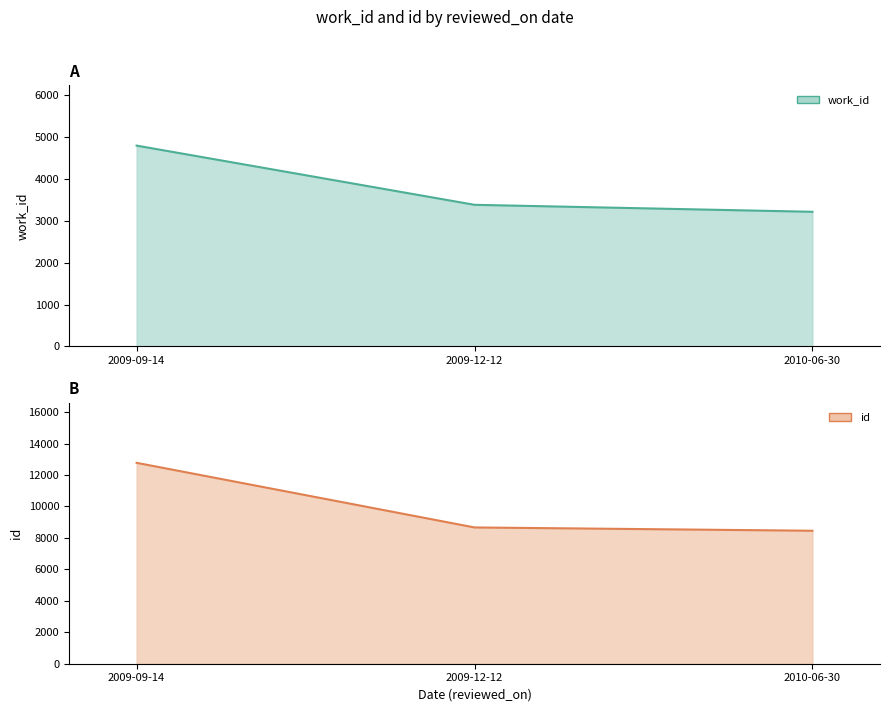

List the labels in order of work_id value, smallest first.

2010-06-30, 2009-12-12, 2009-09-14